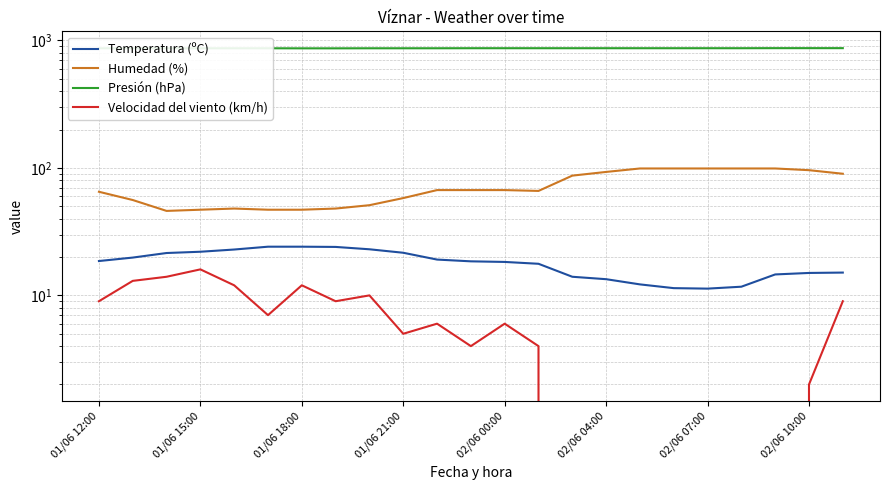

What is the difference between the second highest and minimum values in the Temperatura (ºC) series?

12.8